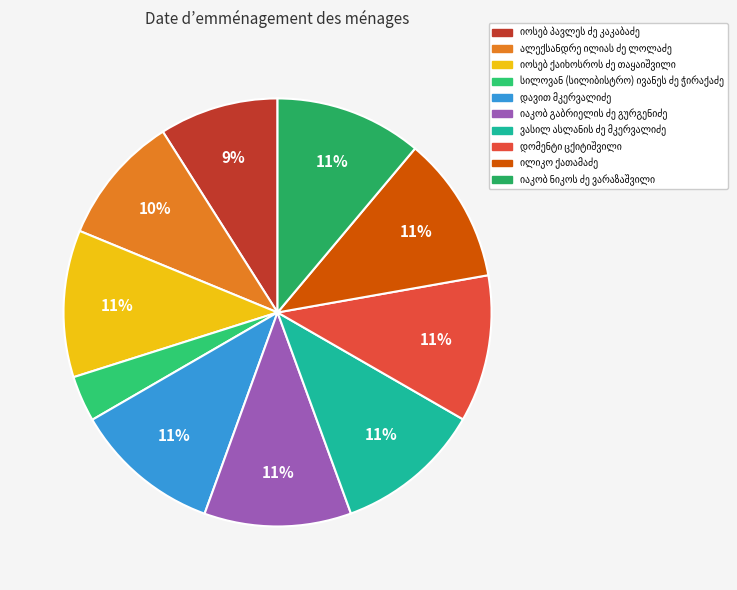

Rank the categories by value from lowest to highest.

სილოვან (სილიბისტრო) ივანეს ძე ჭირაქაძე, იოსებ პავლეს ძე კაკაბაძე, ალექსანდრე ილიას ძე ლოლაძე, დომენტი ცქიტიშვილი, ილიკო ქათამაძე, იაკობ ნიკოს ძე ვარაზაშვილი, ვასილ ასლანის ძე მკერვალიძე, იაკობ გაბრიელის ძე გურგენიძე, დავით მკერვალიძე, იოსებ ქაიხოსროს ძე თაყაიშვილი